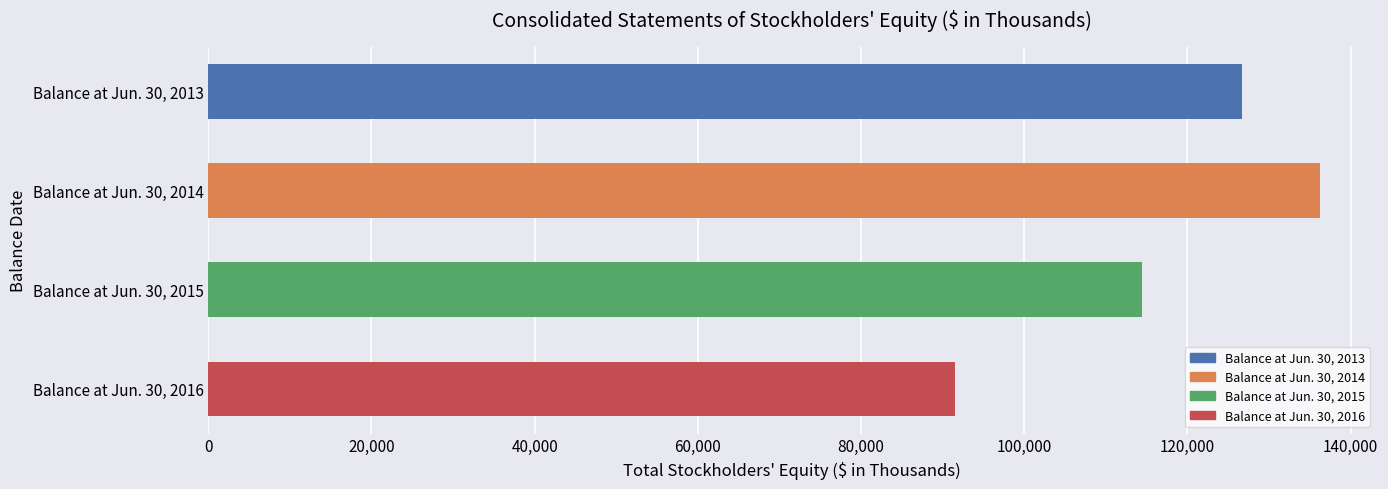

What is the maximum value shown in the chart?

136314